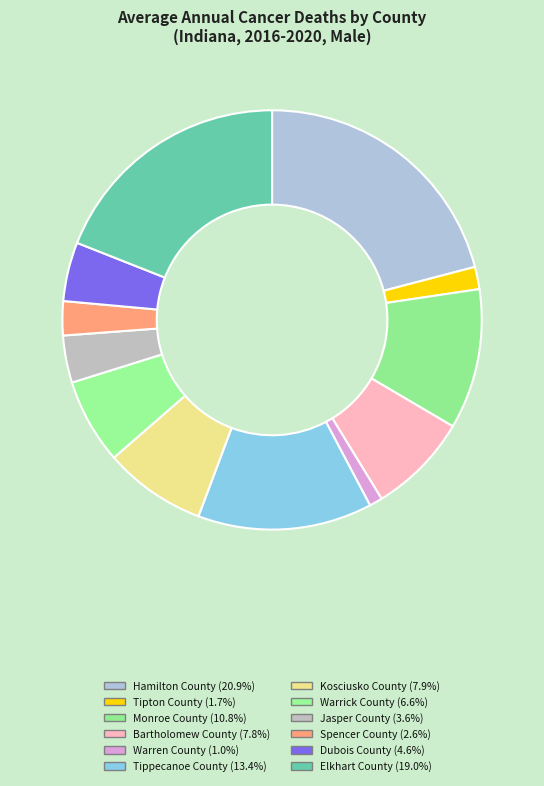

Count the number of slices in the pie.

12